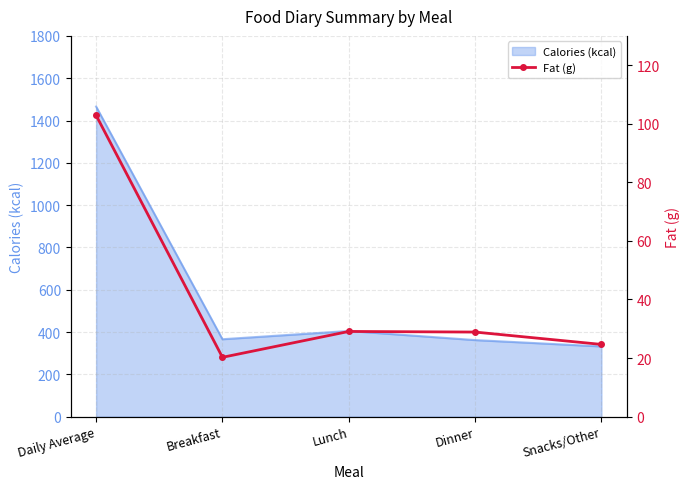

Which category has the lowest value across all series?

Breakfast